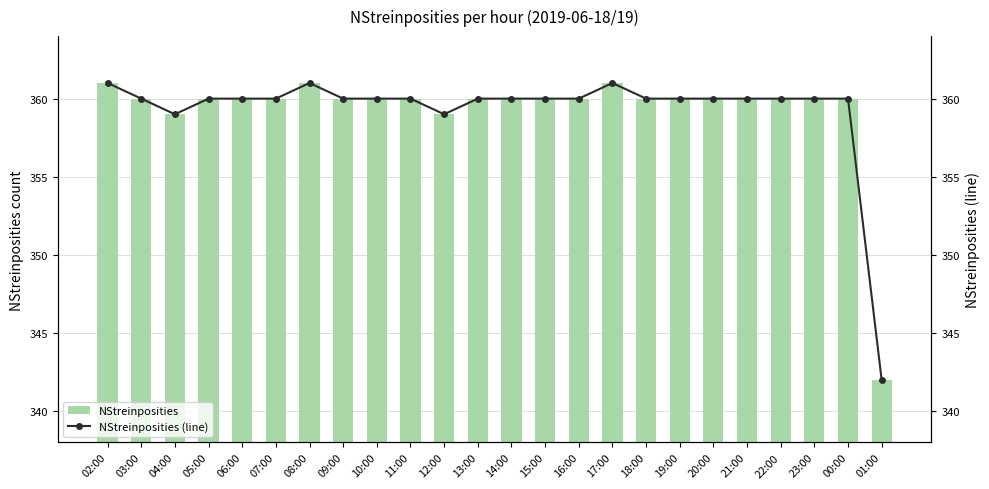

What is the difference between the NStreinposities values at 07:00 and 08:00?

1